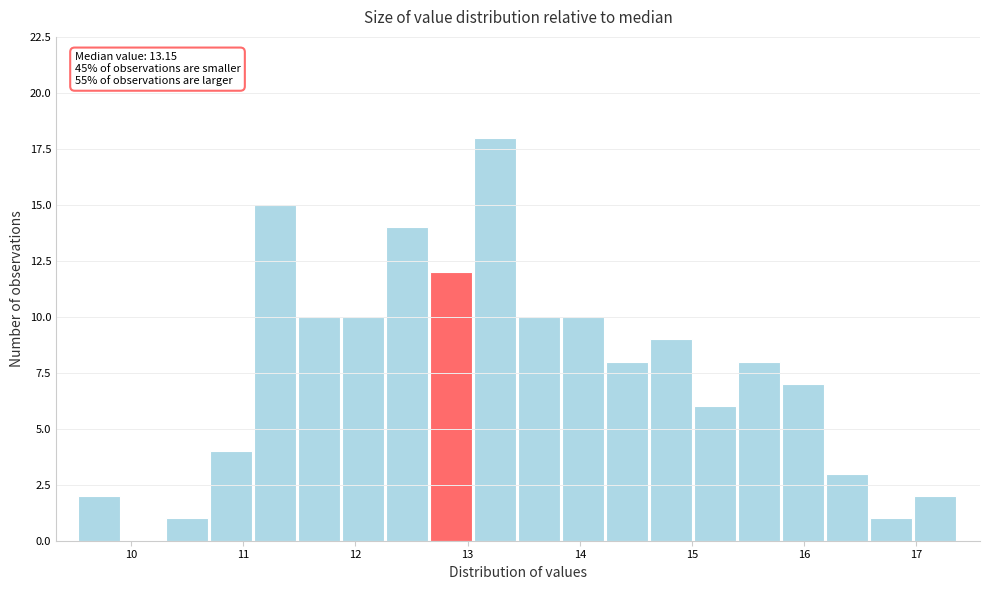

Read against the x-axis, roughly where is the centre of the tallest bar?

13.2